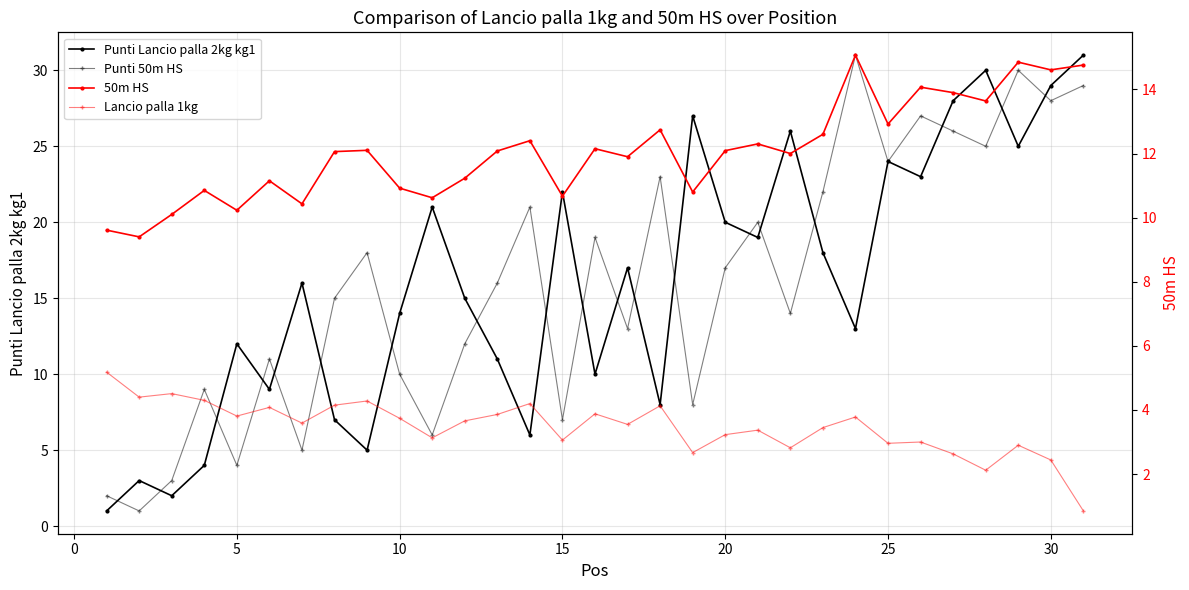

Does the chart have visible grid lines?

Yes